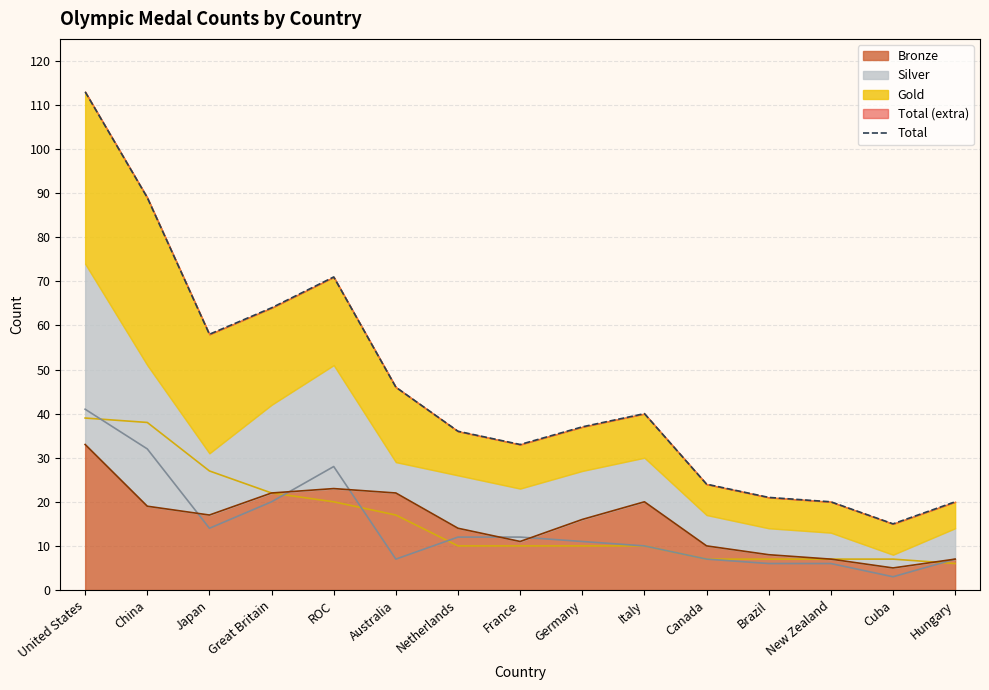

What is the value of the Total point at the 1st from the left?

113